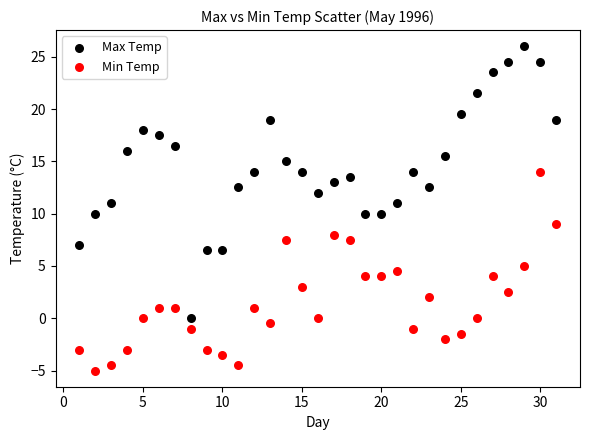

Across all data points, what is the range of Y values (max minus min)?

31.0